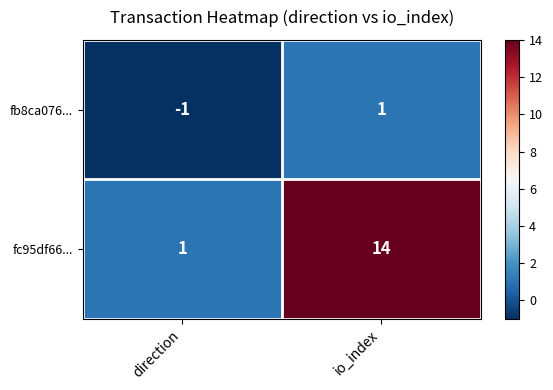

Which series has the largest total across all categories?

fc95df66...